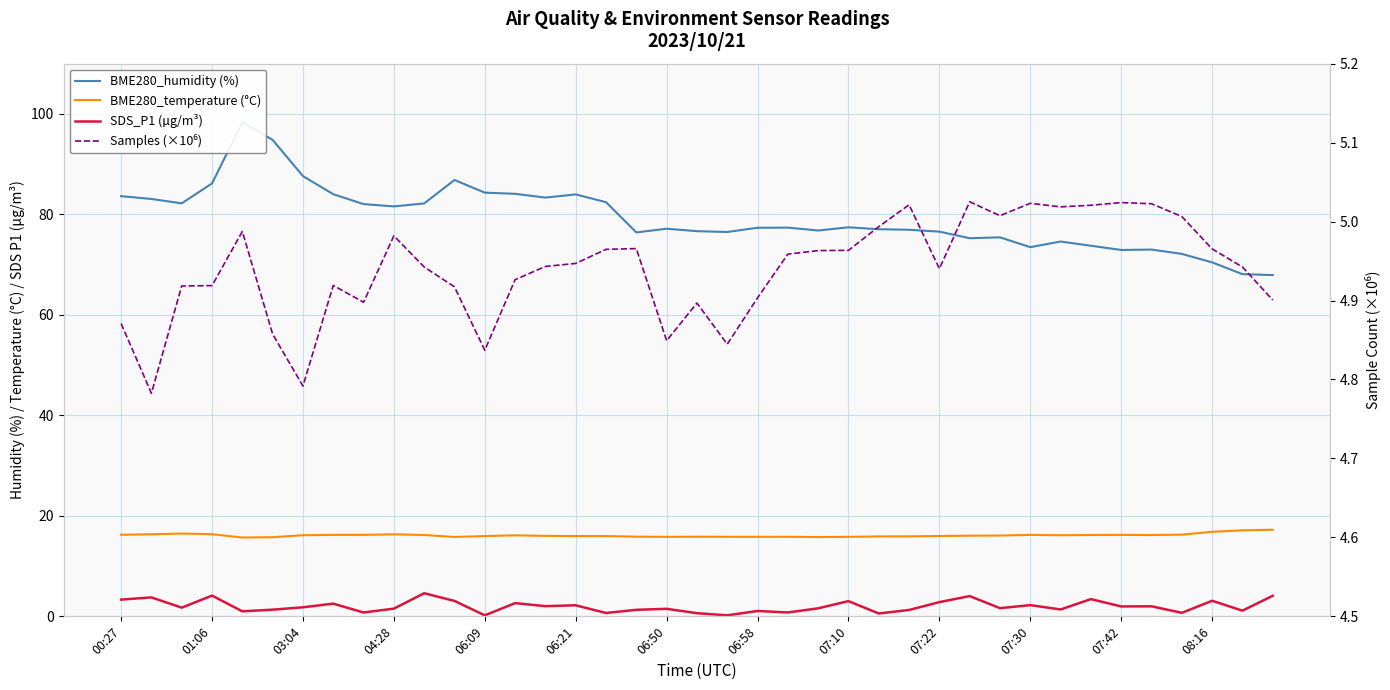

Rank the series at 08:16 from lowest to highest value.

SDS_P1 (µg/m³), Samples (×10⁶), BME280_temperature (°C), BME280_humidity (%)